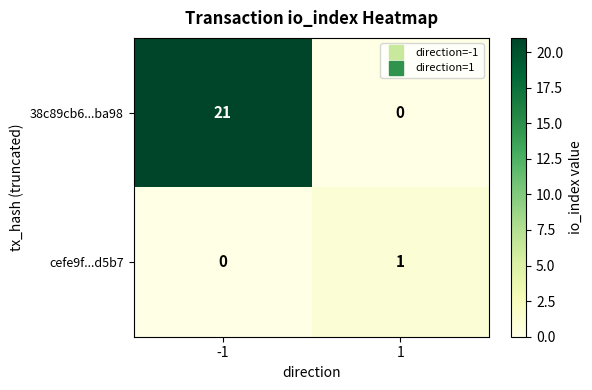

Which series has the largest total across all categories?

38c89cb6...ba98